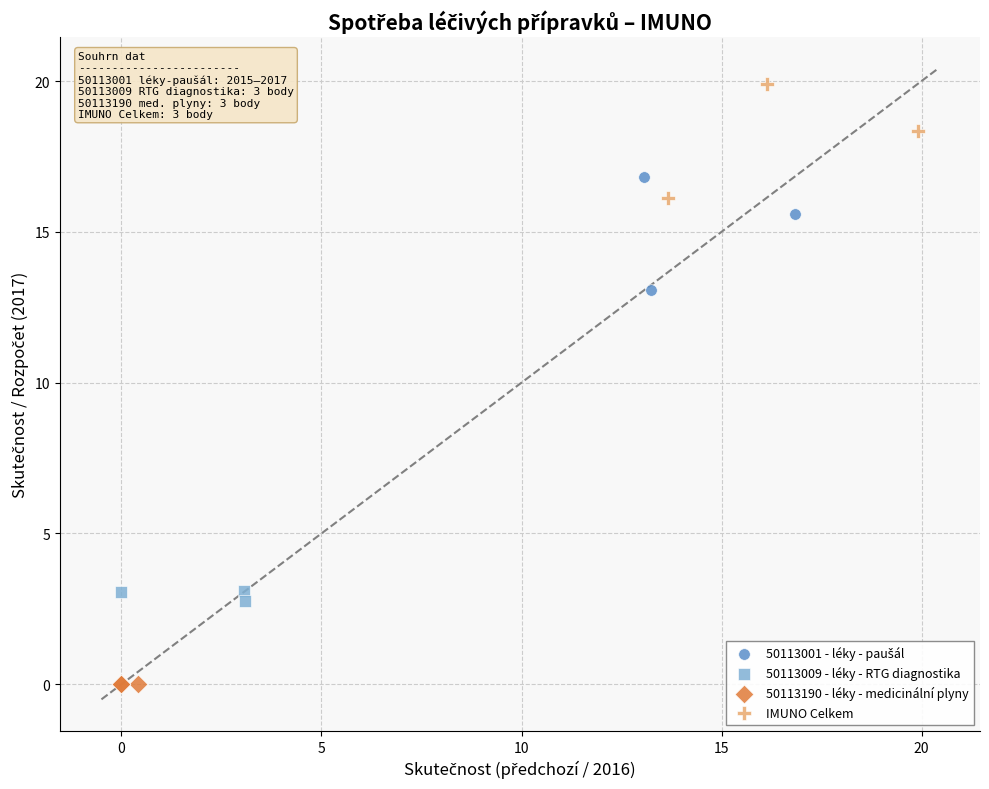

Which series contains the lowest Y value?

50113190 - léky - medicinální plyny